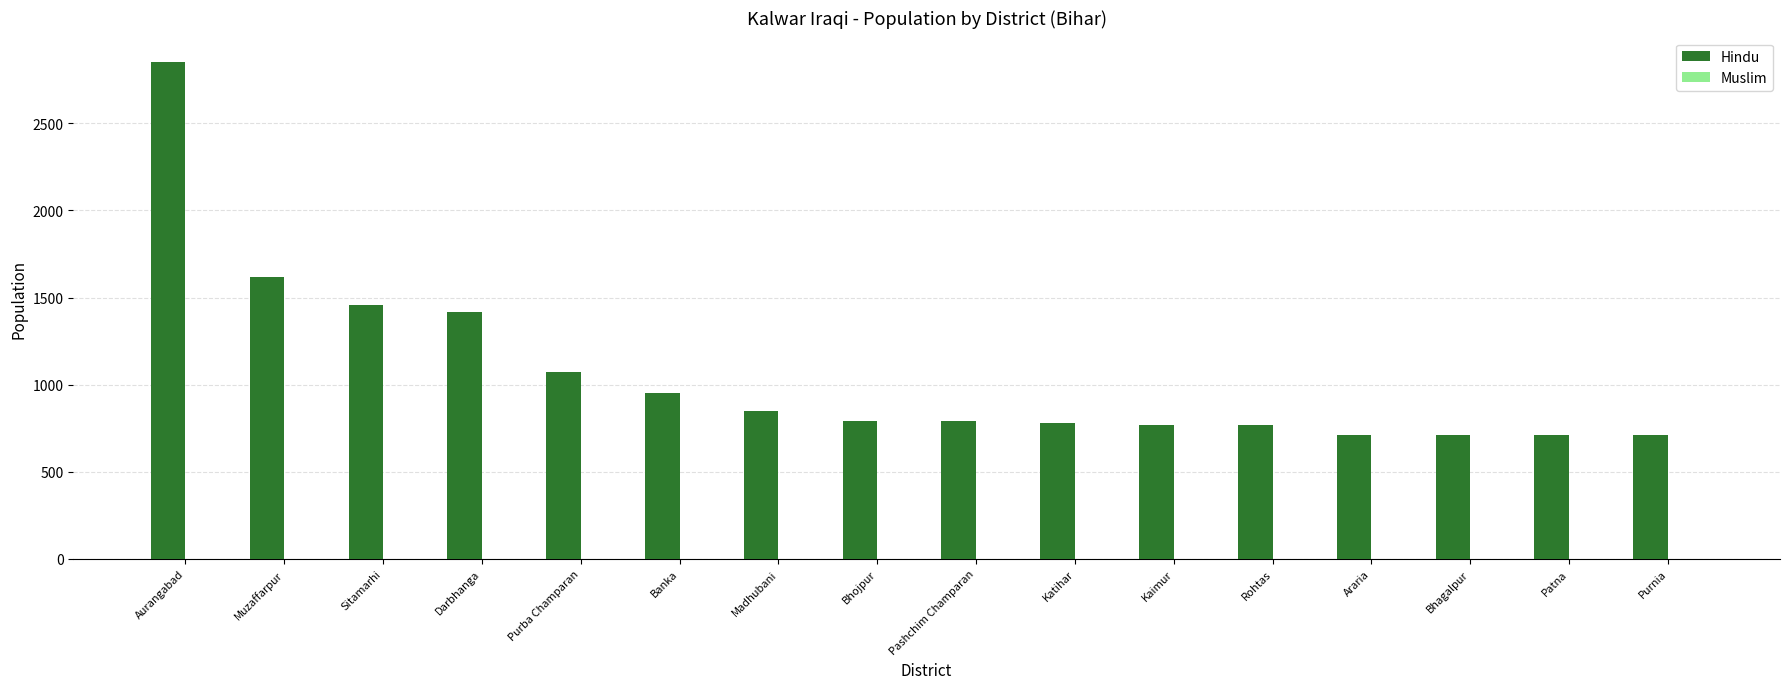

Which has a higher value, Purnia or Darbhanga?

Darbhanga